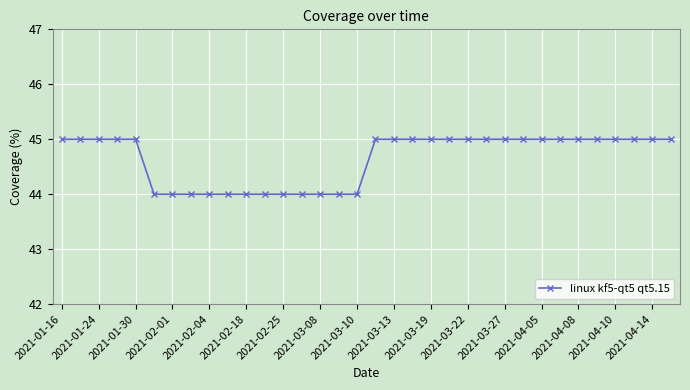

What is the average value?

45